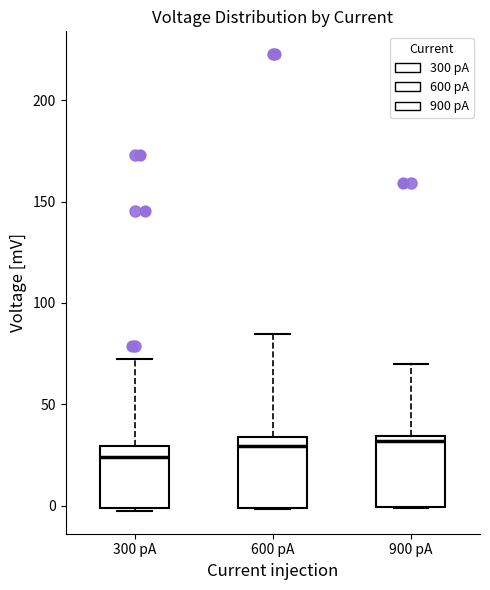

Reading left to right, read every box against the y-axis: the position of its median line, the range the box covers, and the ends of its whiskers. The values are not printed on the chart, so give them approximately, as read against the axis.

300 pA: median 25, box 0 to 30, whiskers -5 to 70
600 pA: median 30, box 0 to 35, whiskers 0 to 85
900 pA: median 30, box 0 to 35, whiskers 0 to 70